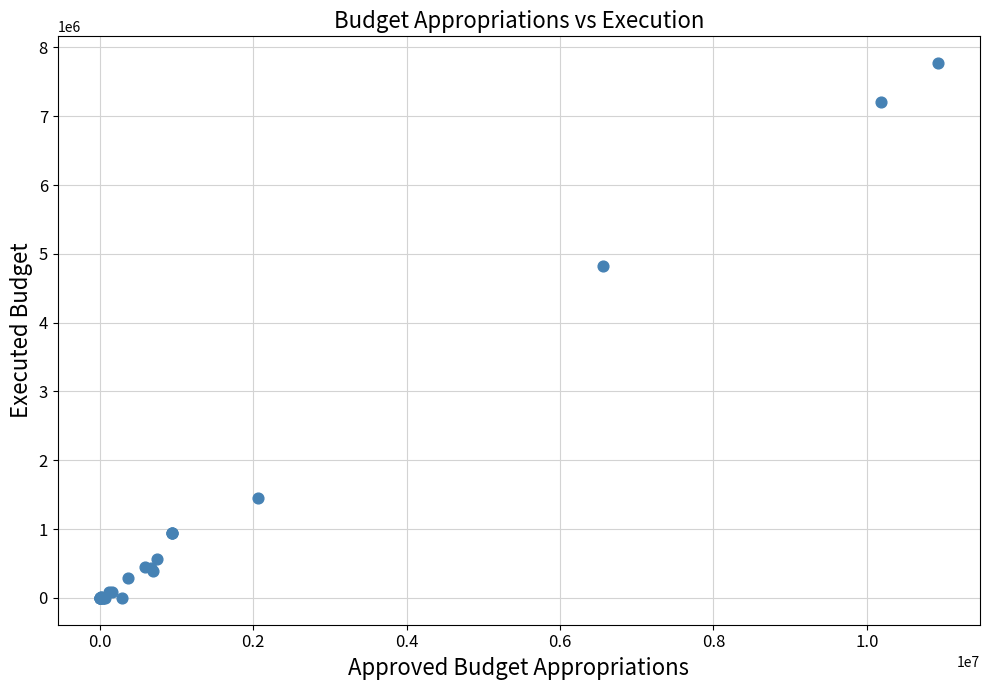

What Y value in the scatter plot is closest to 3885764?

4816301.8